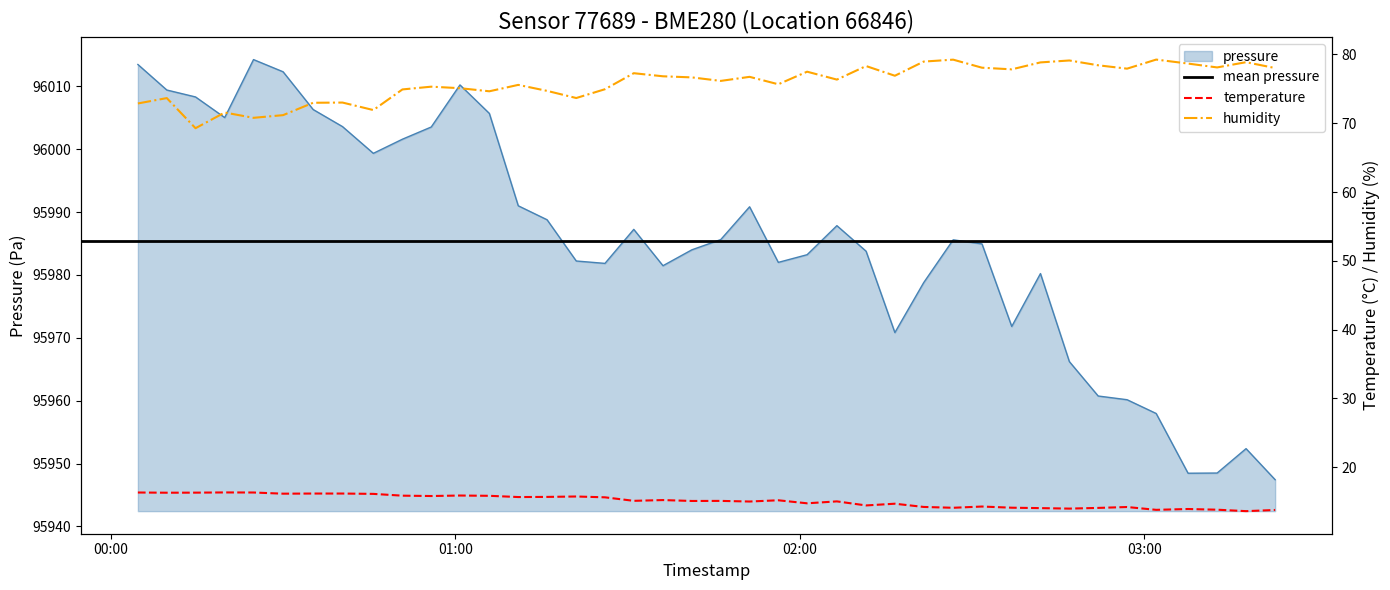

True or false: temperature has more than 2 points higher than both neighbors.

True